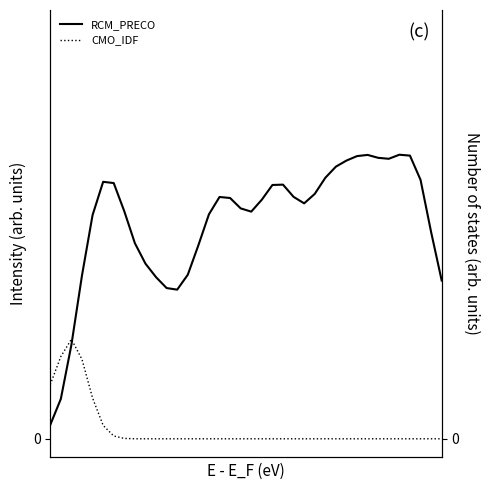

How many interior local valleys does the RCM_PRECO series have?

4